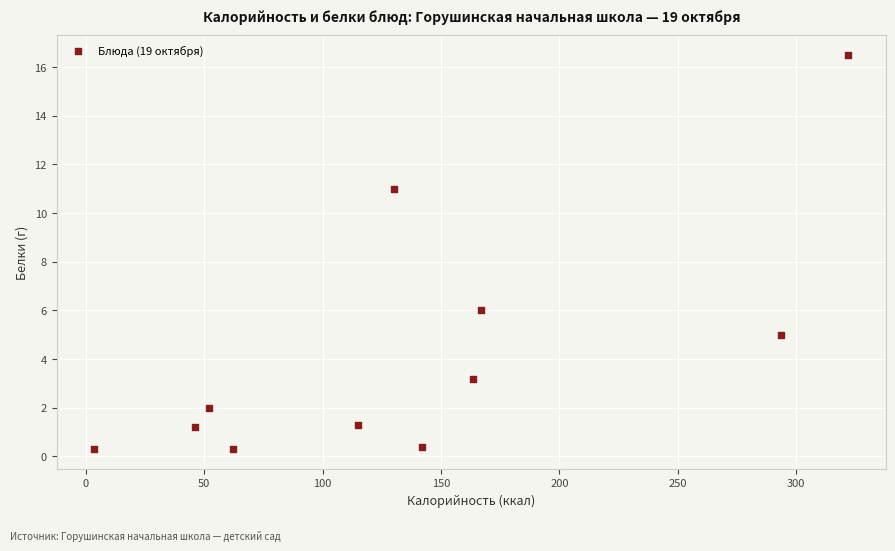

What Y value in the scatter plot is closest to 8?

6.0